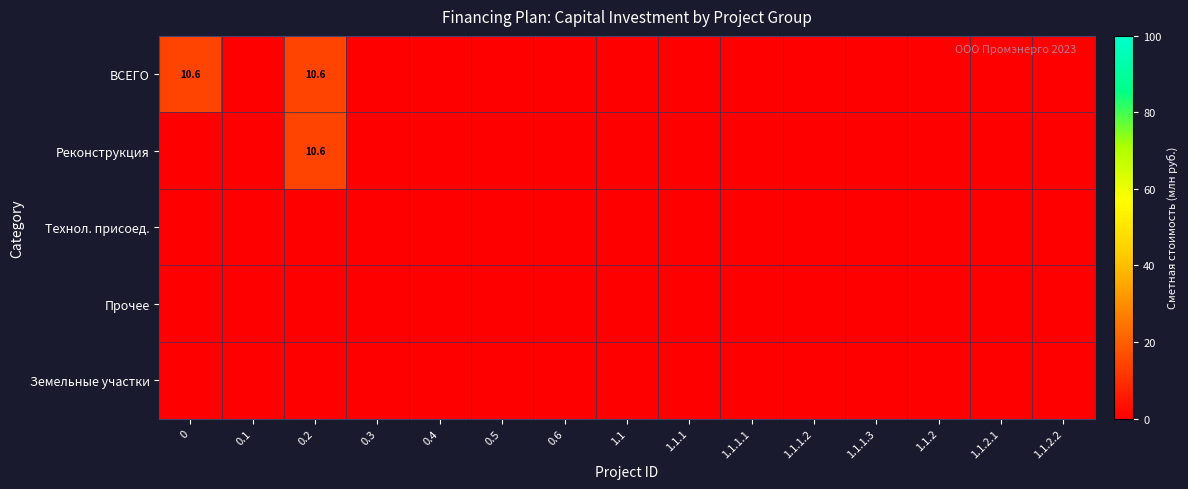

Rank the series at 0.3 from lowest to highest value.

ВСЕГО, Реконструкция, Технол. присоед., Прочее, Земельные участки